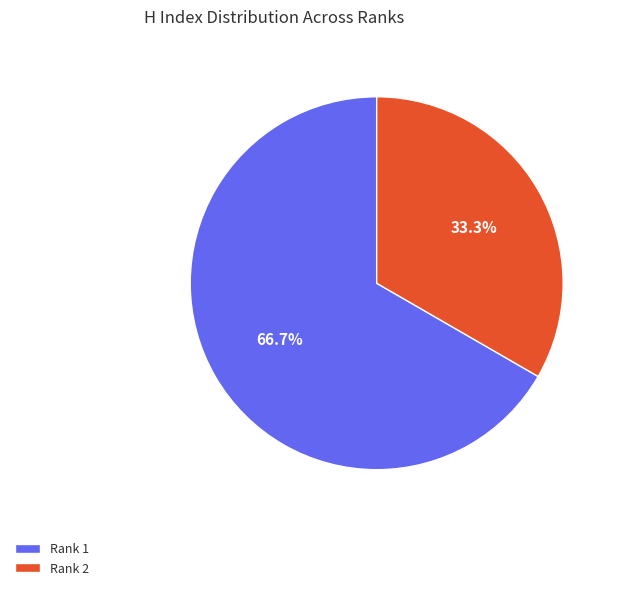

What percentage do Rank 2 and Rank 1 together represent?

100.0%